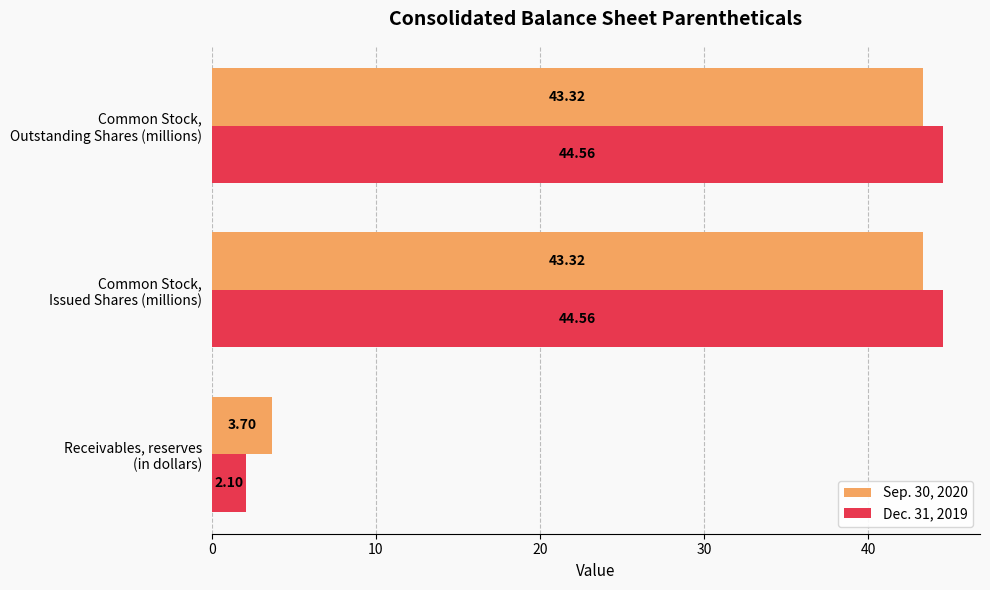

Which series has the largest total across all categories?

Dec. 31, 2019